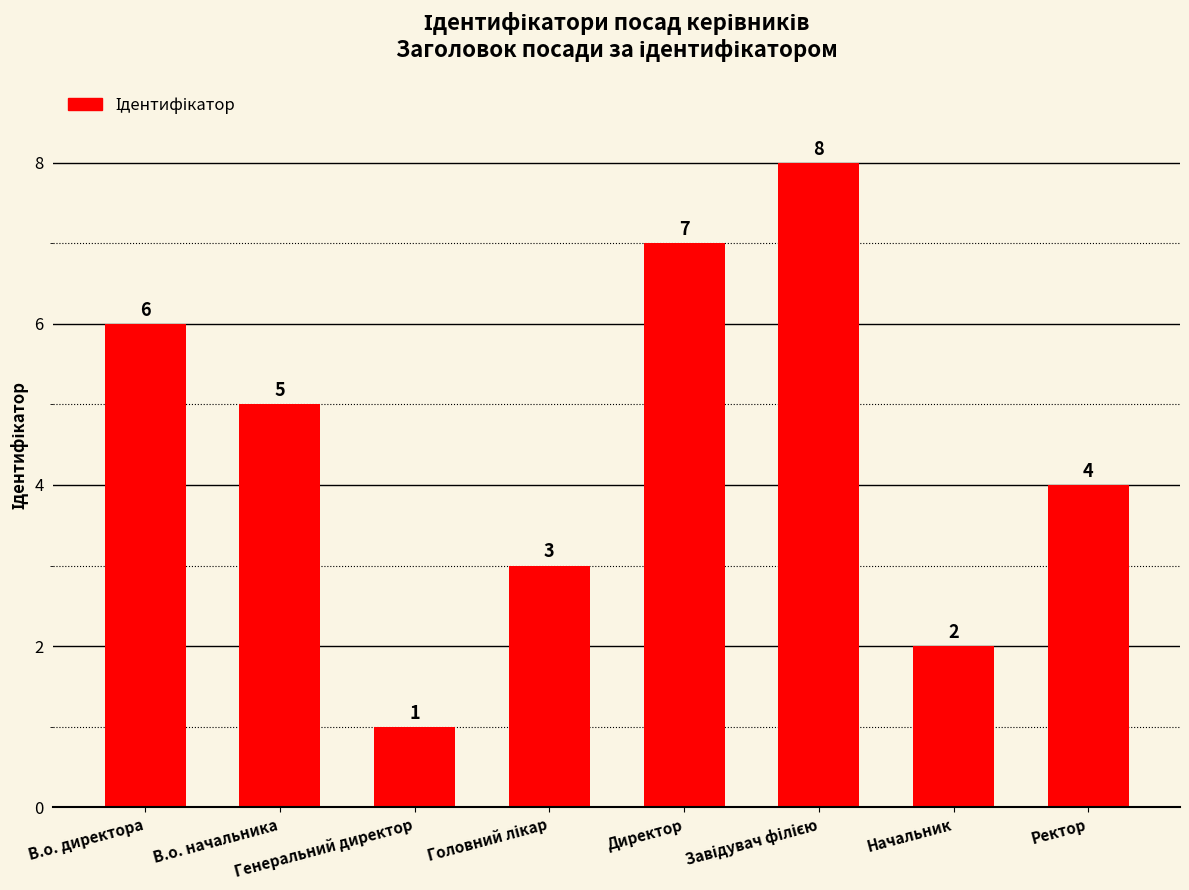

Does the chart contain any negative values?

No